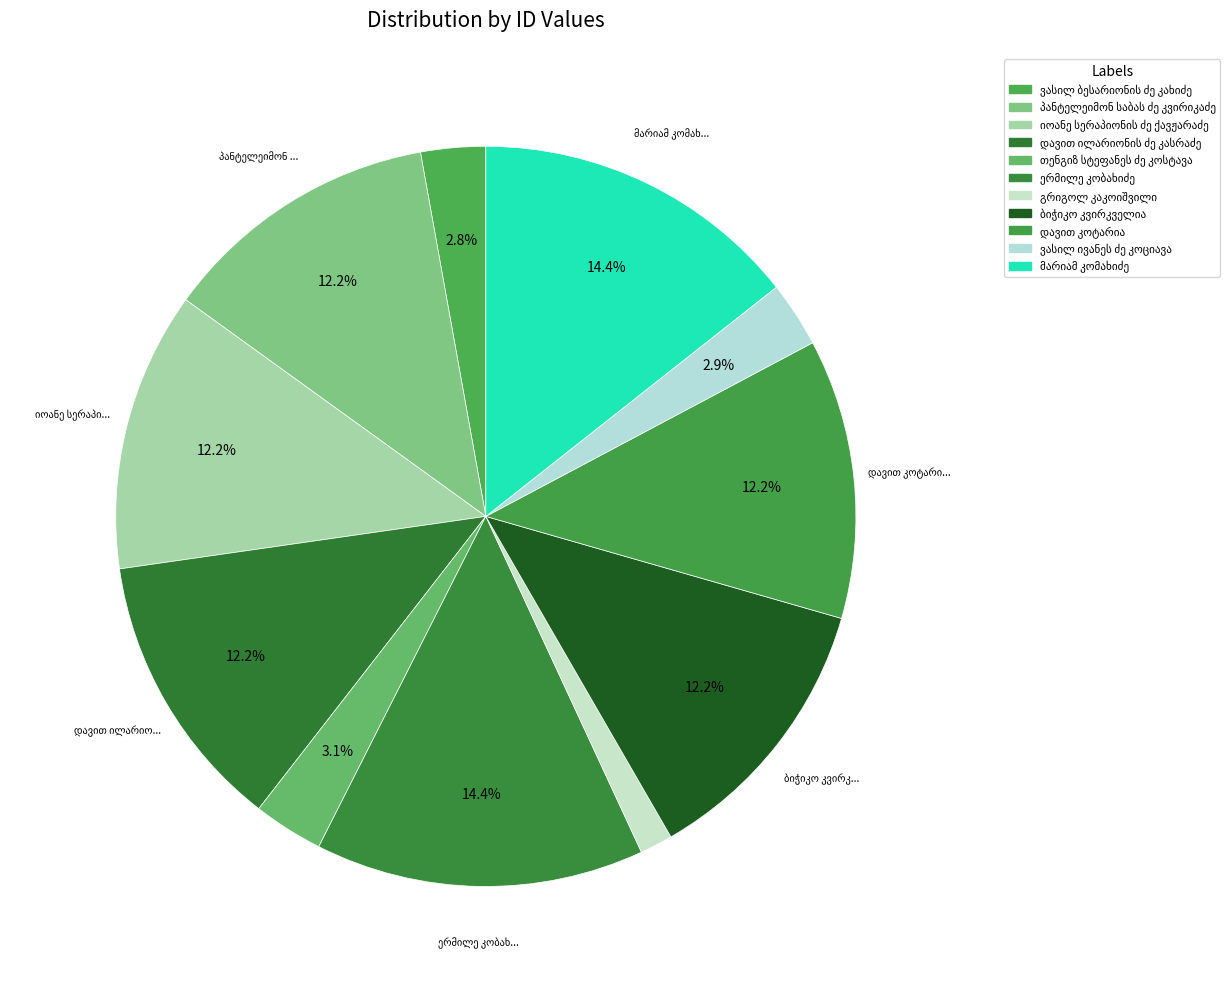

Between ვასილ ბესარიონის ძე კახიძე and გრიგოლ კაკოიშვილი, which is larger?

ვასილ ბესარიონის ძე კახიძე